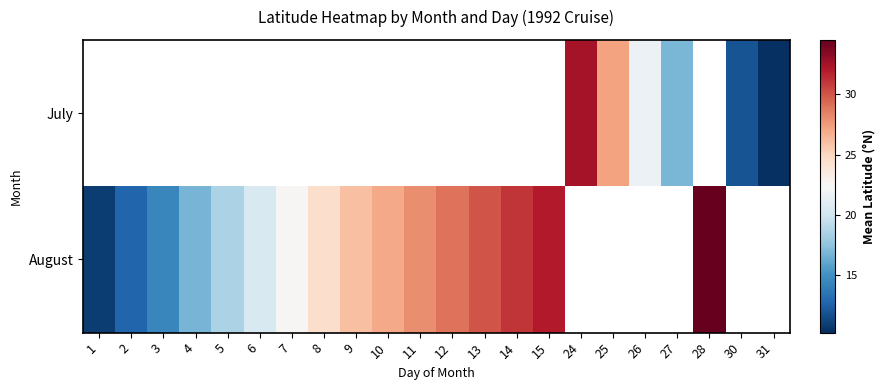

Is it true that August equals 34.5 at 28?

True